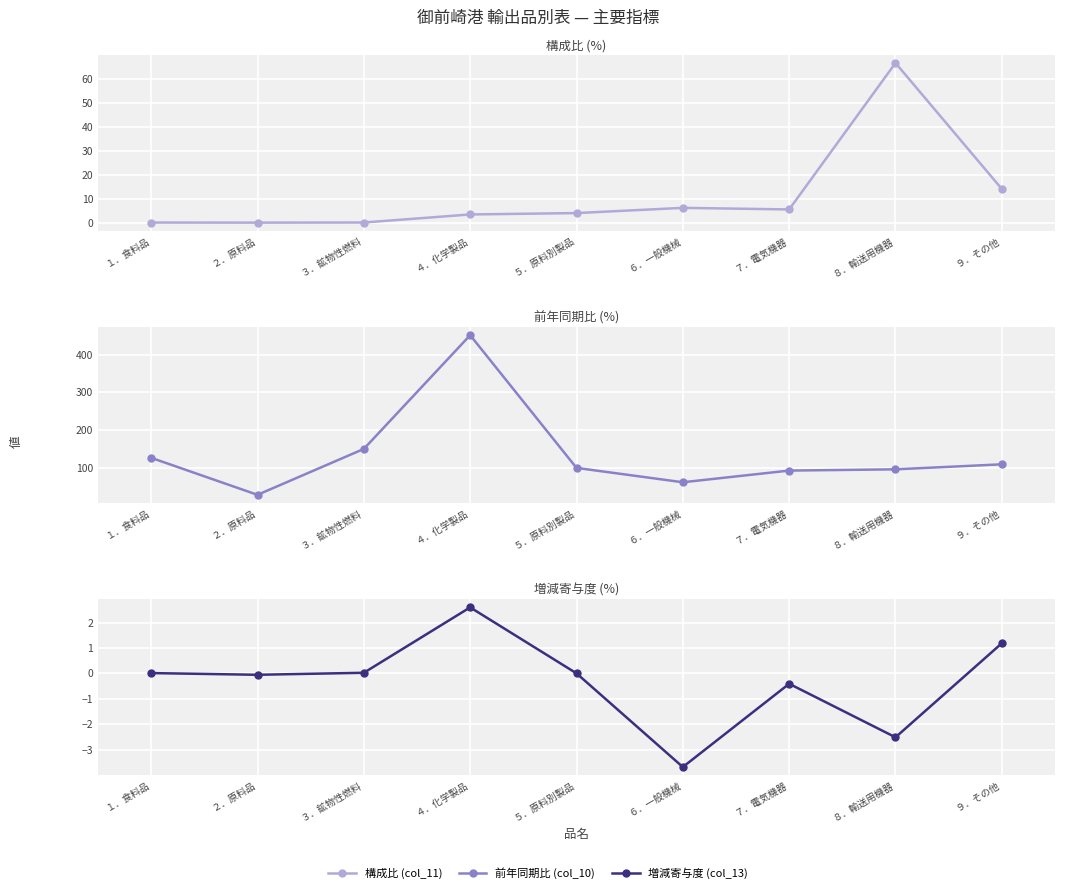

Between １．食料品 and ８．輸送用機器, which series saw the biggest shift?

構成比 (col_11)